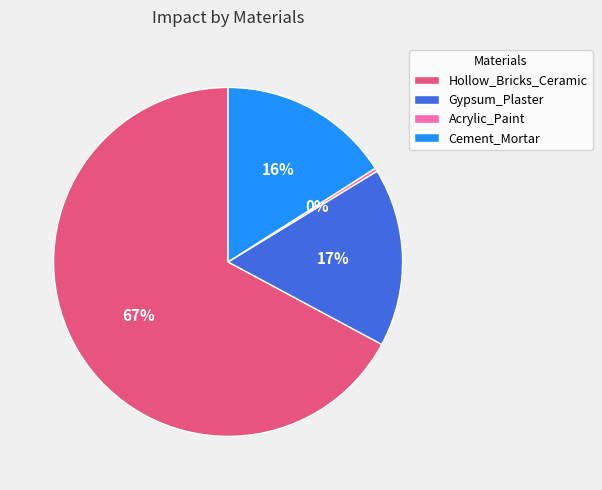

To the nearest percent, what is the difference between the largest and smallest slice percentages?

67%